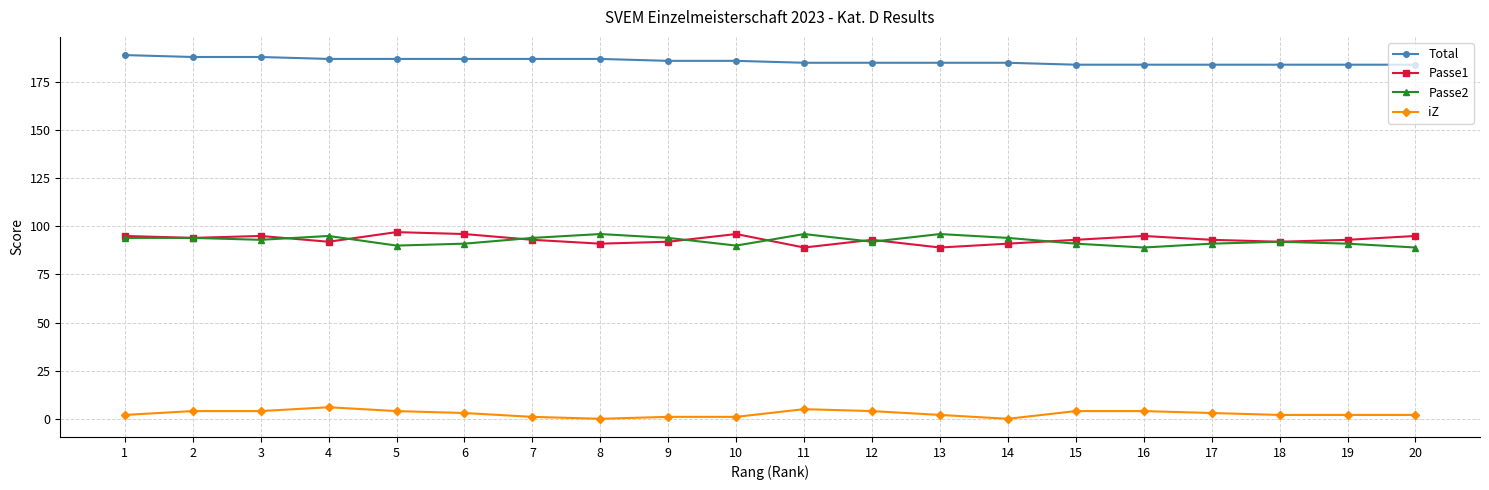

What is the maximum value shown in the chart?

189